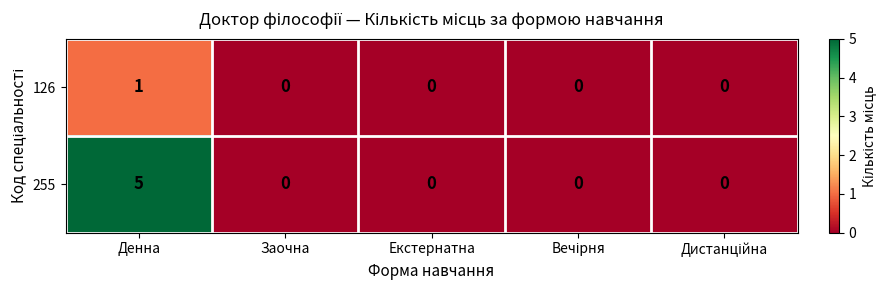

List the series in order of their peak value, lowest first.

126, 255